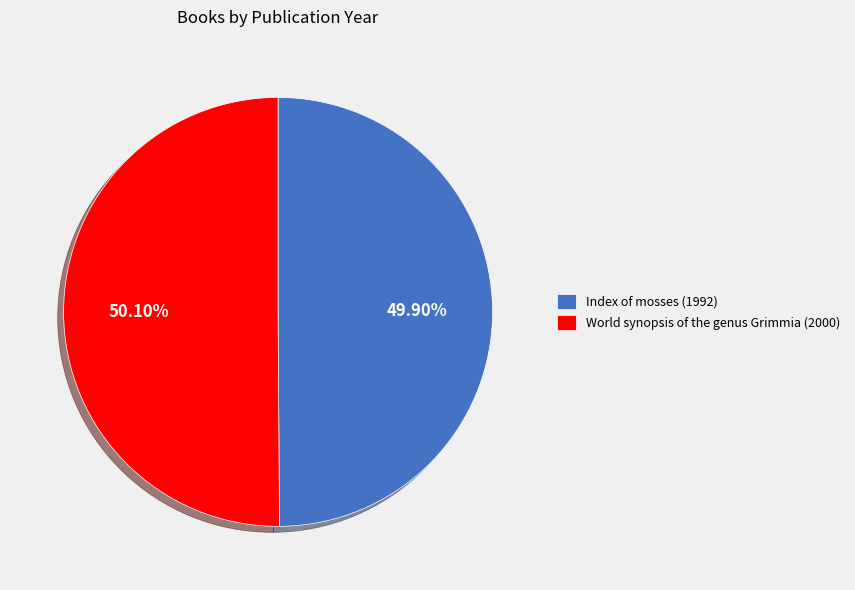

To the nearest percent, what portion does Index of mosses (1992) represent?

50%